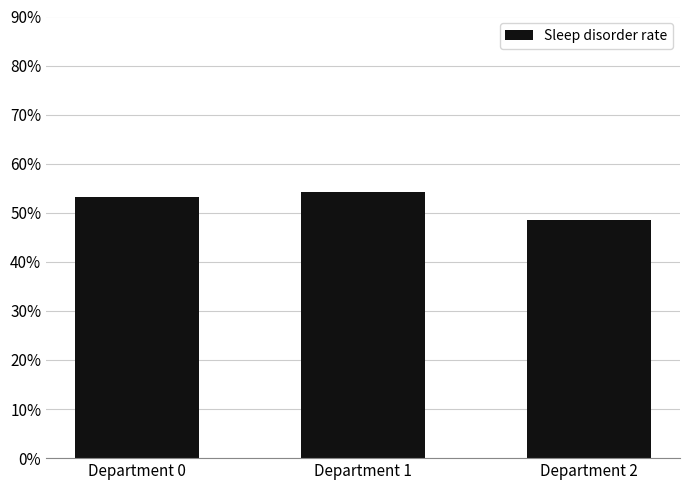

Reading right to left, extract all data points from this chart.

0.5	0.5	0.5